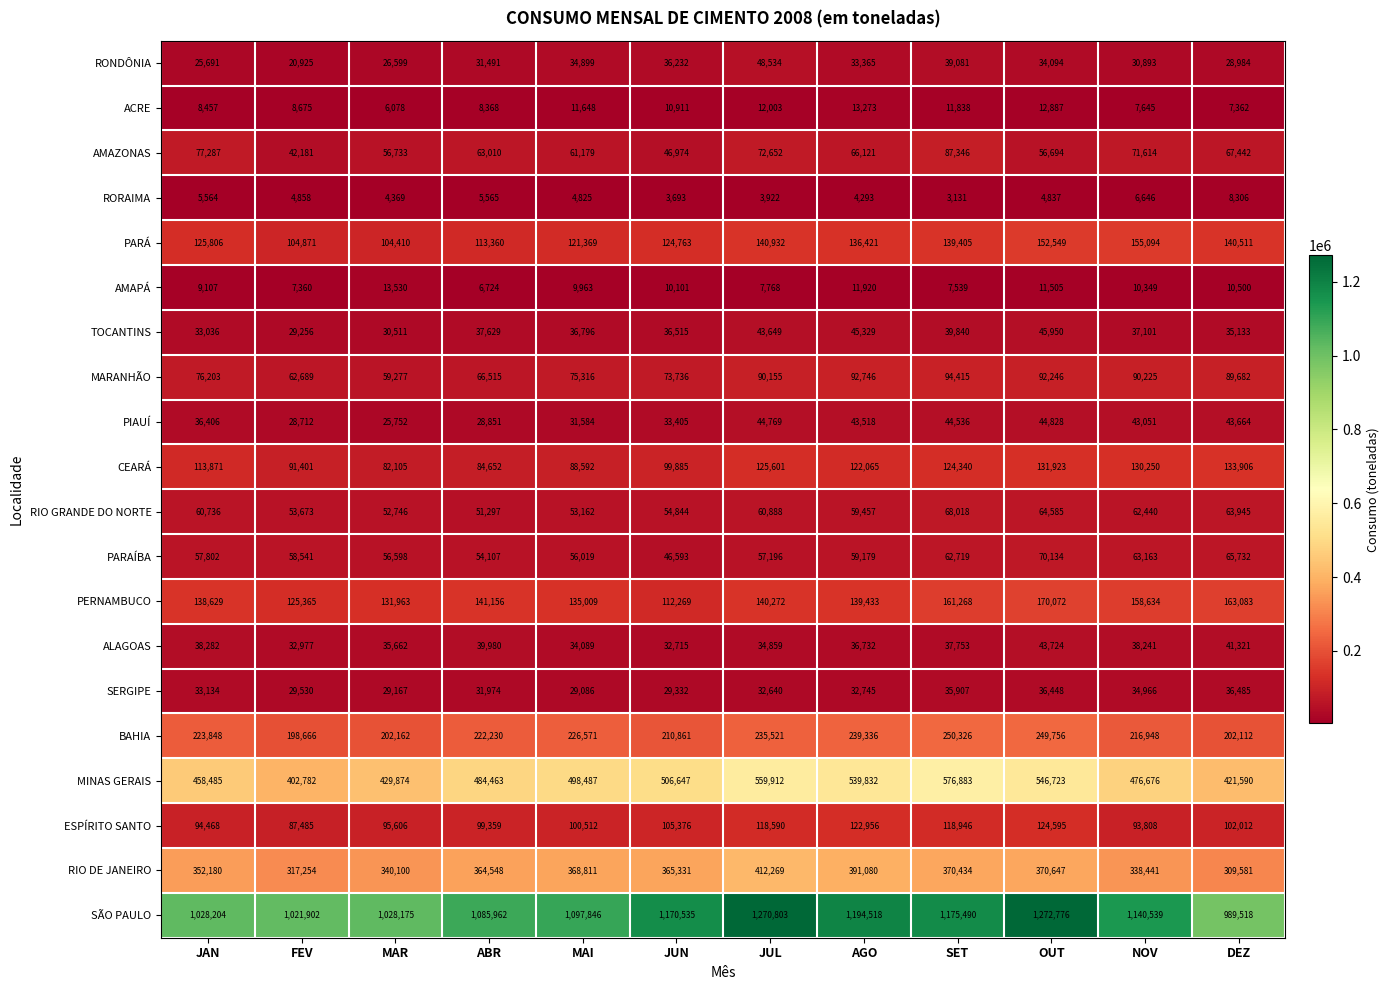

The CEARÁ series shows 88592 at MAI. True or false?

True